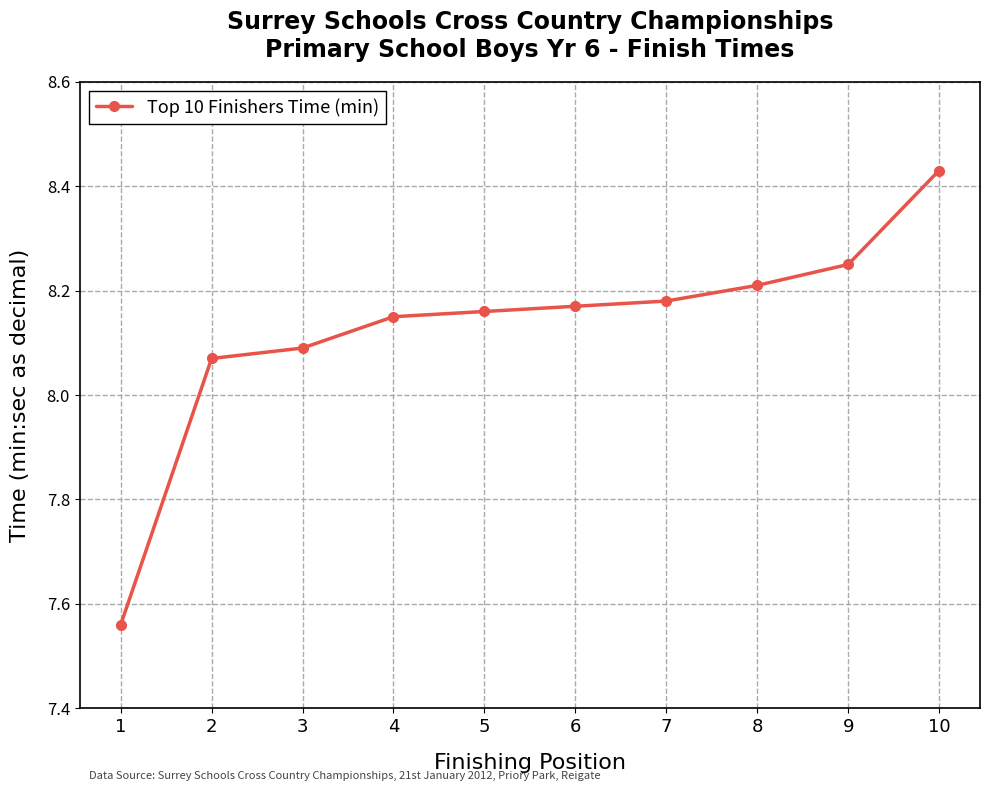

What is the ratio of the value at 7 to the value at 1?

1.1